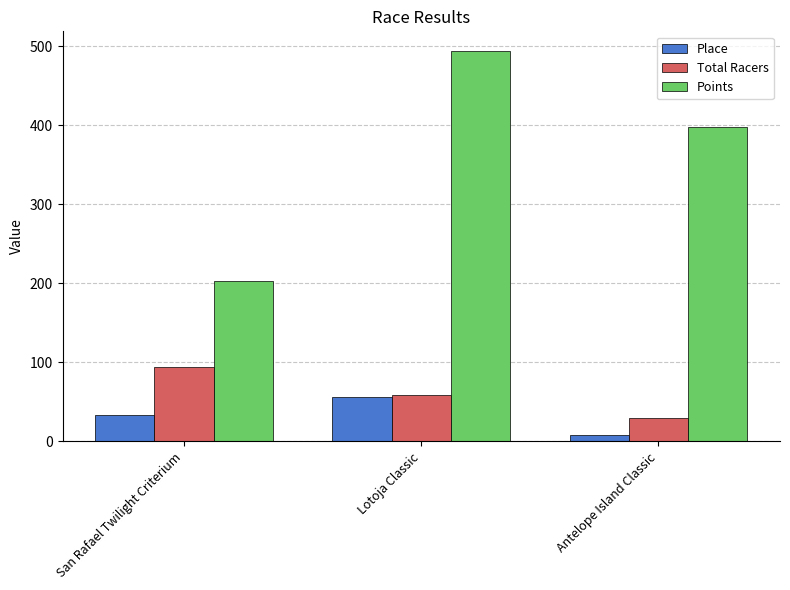

How many bars are there in total?

9